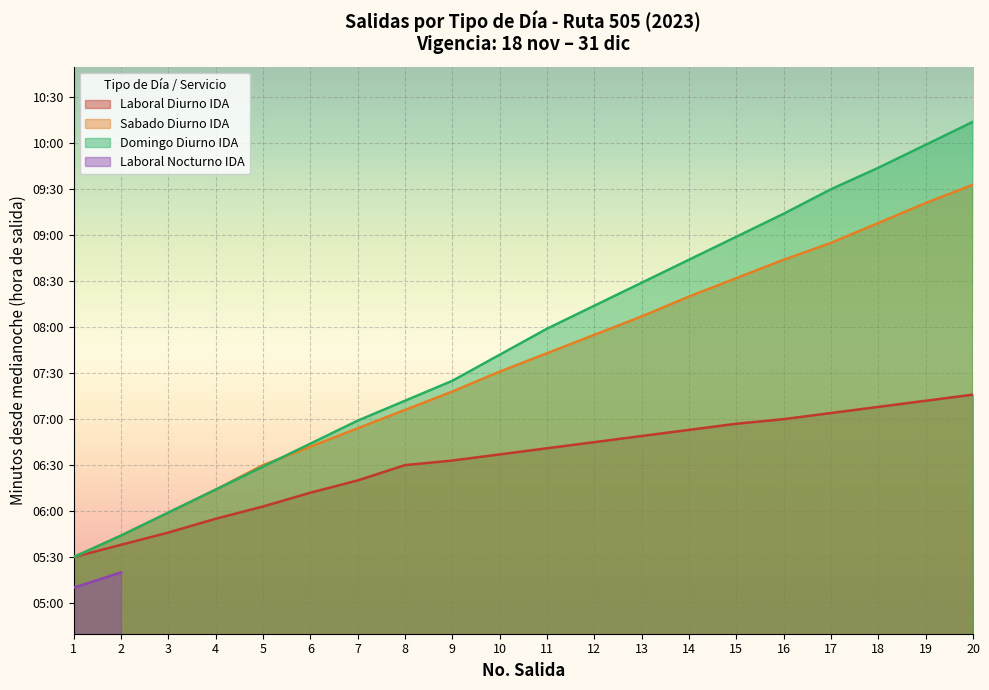

True or false: Laboral Diurno IDA and Sabado Diurno IDA intersect in this chart.

False